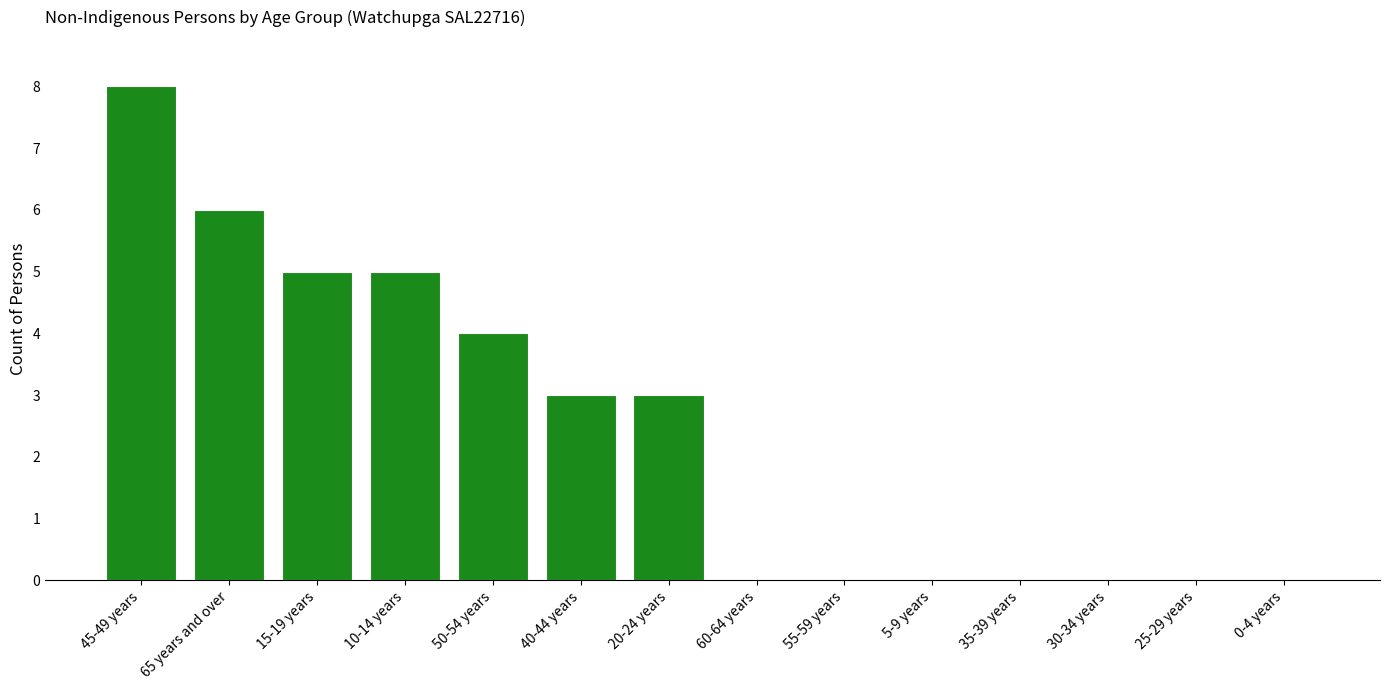

What is the sum of all values?

34